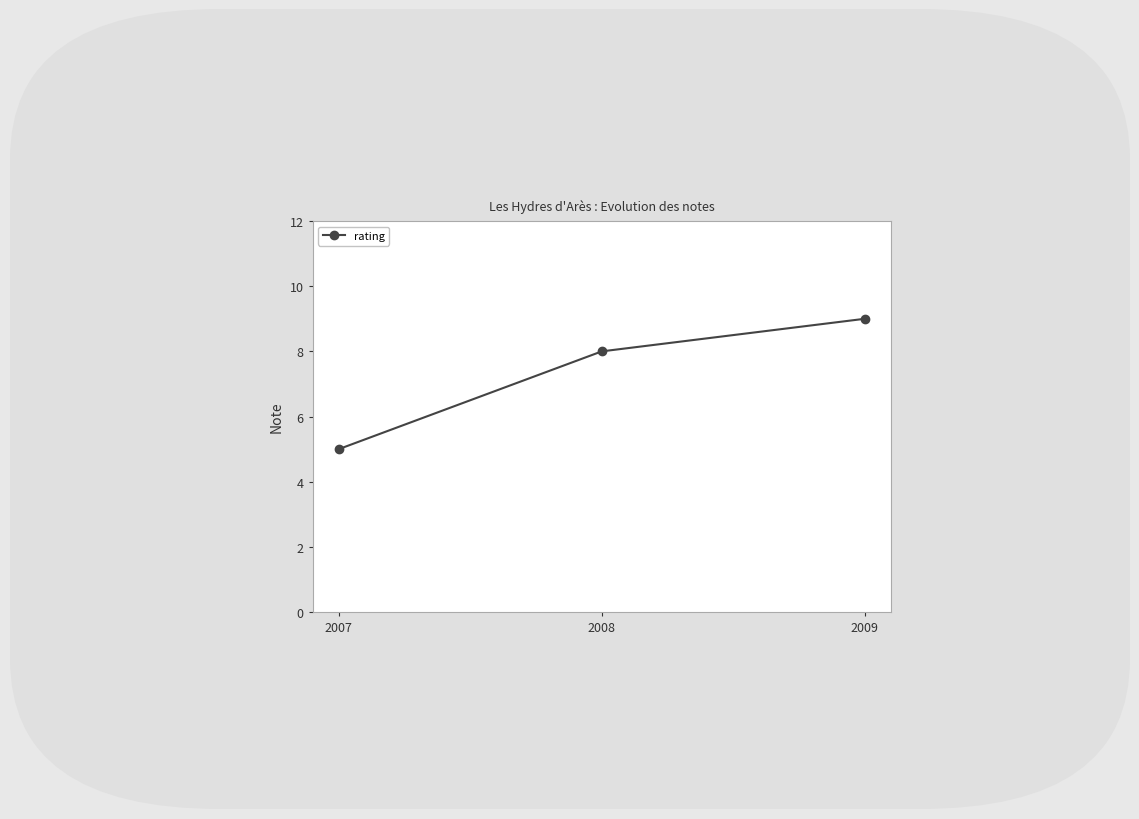

How many data points does each series have?

3